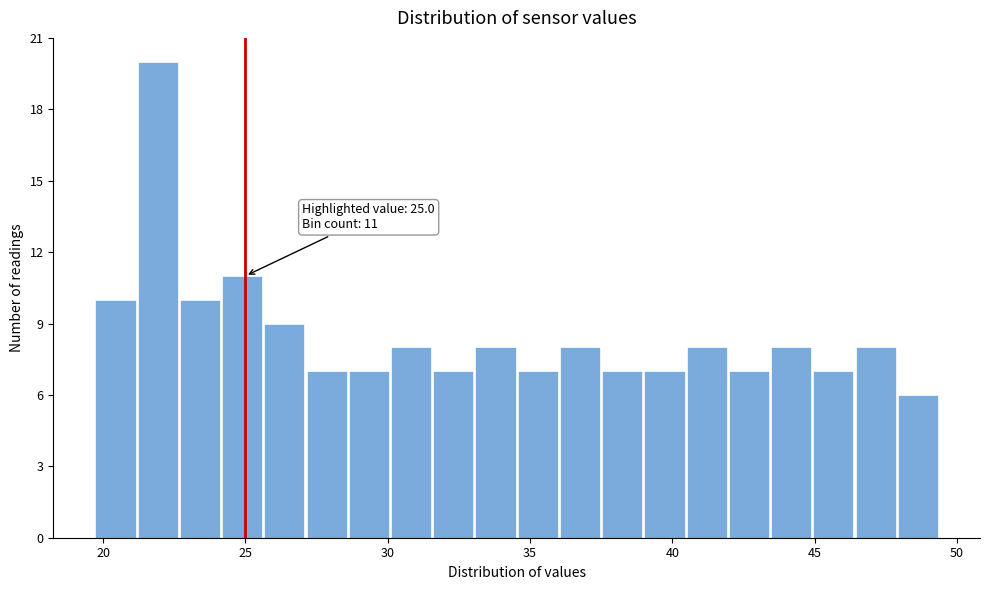

Around what value on the x-axis is the tallest bar? Give the approximate position of its centre, as read against the axis.

22.0